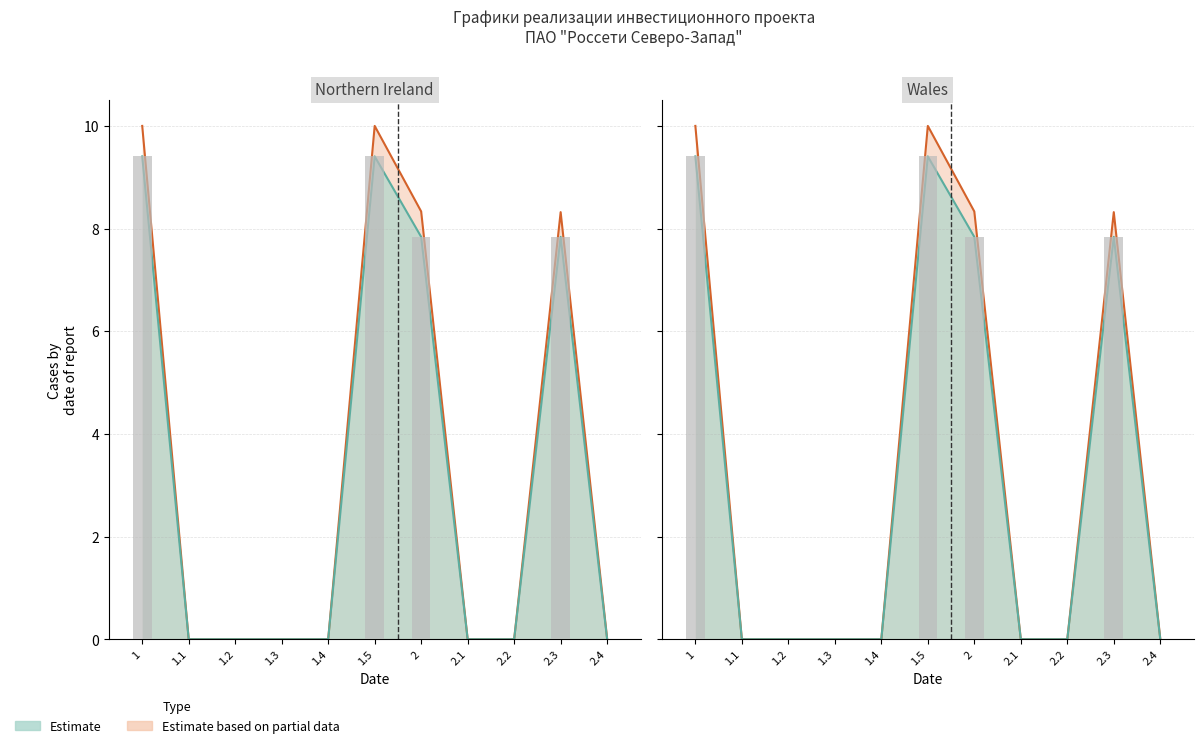

Is the value of Факт (всего) at 2.1 greater than the value of Факт 2023 at 1.4?

No